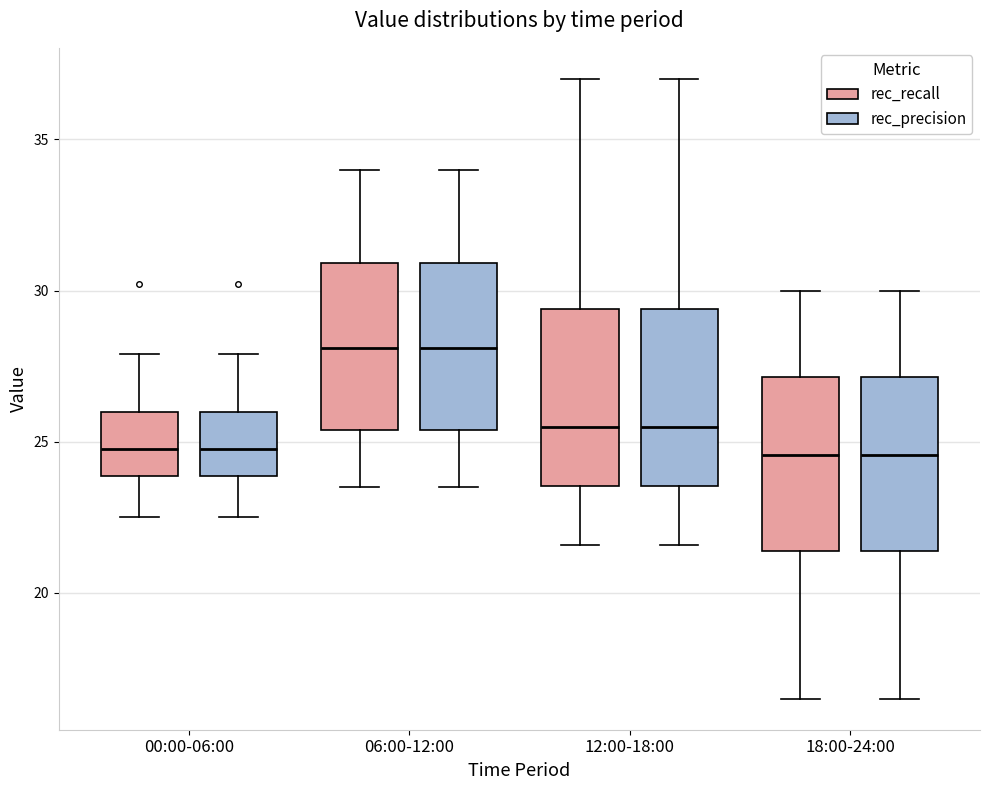

Reading left to right, read every box against the y-axis: the position of its median line, the range the box covers, and the ends of its whiskers. The values are not printed on the chart, so give them approximately, as read against the axis.

00:00-06:00 (rec_recall): median 25.0, box 24.0 to 26.0, whiskers 22.5 to 28.0
00:00-06:00 (rec_precision): median 25.0, box 24.0 to 26.0, whiskers 22.5 to 28.0
06:00-12:00 (rec_recall): median 28.0, box 25.5 to 31.0, whiskers 23.5 to 34.0
06:00-12:00 (rec_precision): median 28.0, box 25.5 to 31.0, whiskers 23.5 to 34.0
12:00-18:00 (rec_recall): median 25.5, box 23.5 to 29.5, whiskers 21.5 to 37.0
12:00-18:00 (rec_precision): median 25.5, box 23.5 to 29.5, whiskers 21.5 to 37.0
18:00-24:00 (rec_recall): median 24.5, box 21.5 to 27.0, whiskers 16.5 to 30.0
18:00-24:00 (rec_precision): median 24.5, box 21.5 to 27.0, whiskers 16.5 to 30.0